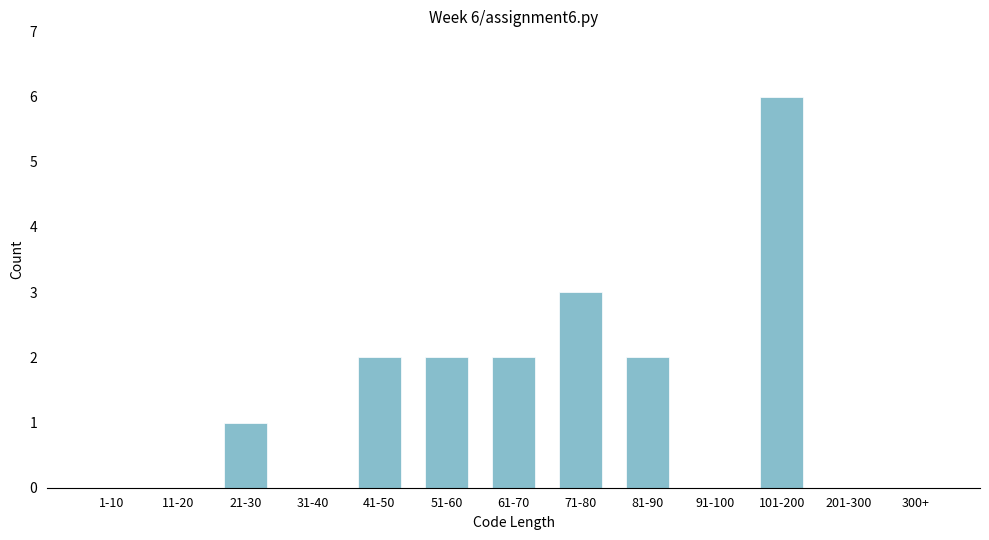

Reading left to right, transcribe all the data shown in this chart.

1-10=0	11-20=0	21-30=1	31-40=0	41-50=2	51-60=2	61-70=2	71-80=3	81-90=2	91-100=0	101-200=6	201-300=0	300+=0